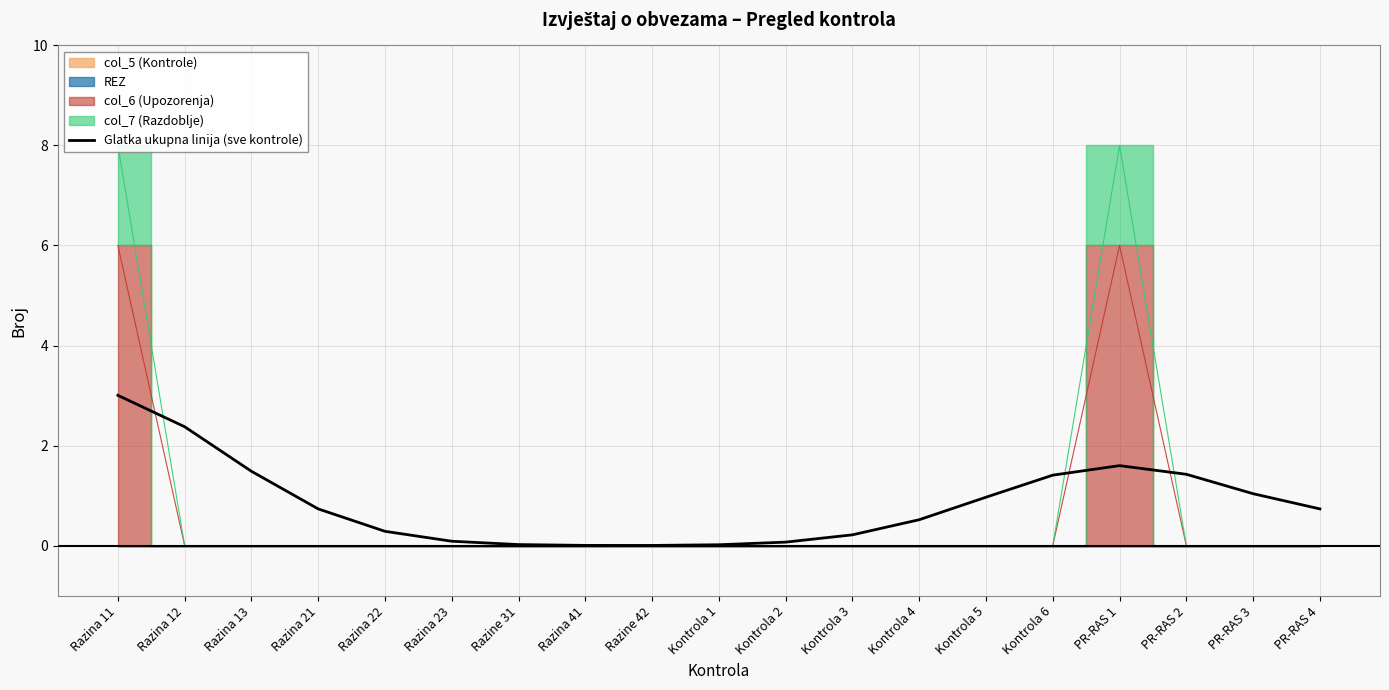

Between PR-RAS 4 and Kontrola 1, which is larger?

PR-RAS 4